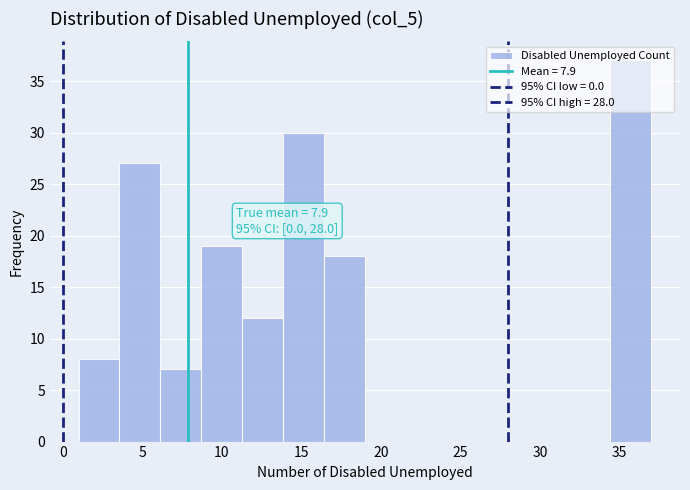

Over which range of the x-axis is the bar tallest?

34.5 to 37.0